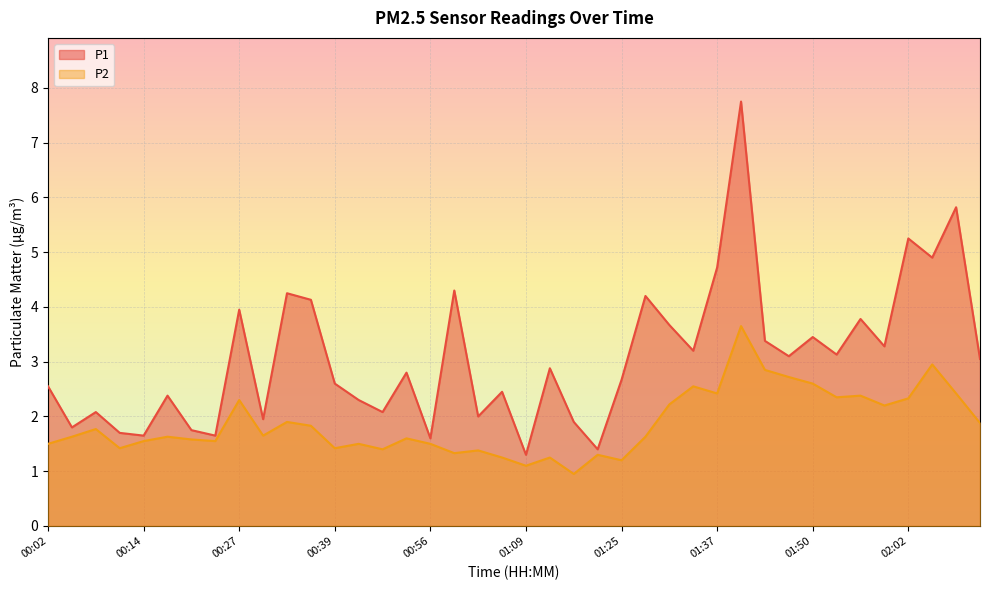

What is the sum of the P2 values at 00:08 and 00:36?

3.6